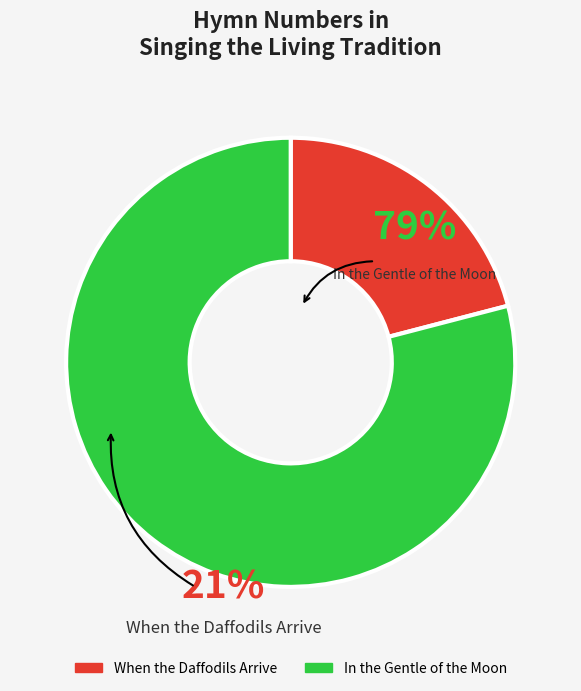

What is the ratio of the value at When the Daffodils Arrive to the value at In the Gentle of the Moon?

0.3